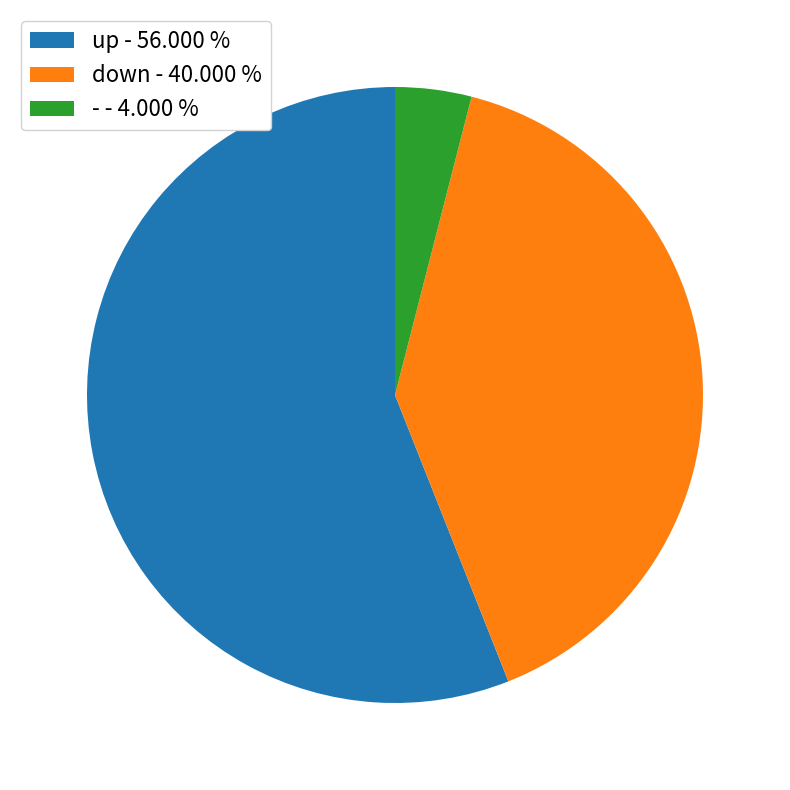

Which slice represents more than half of the pie?

up